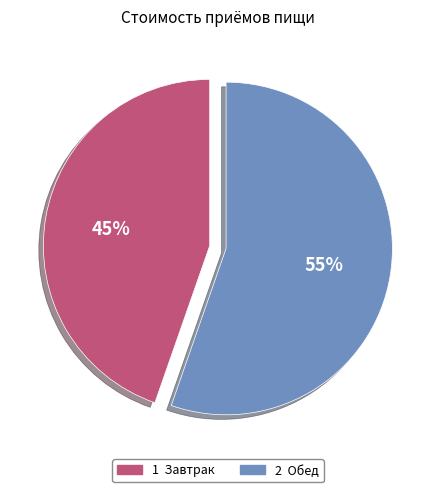

To the nearest percent, what is the average slice percentage?

50%